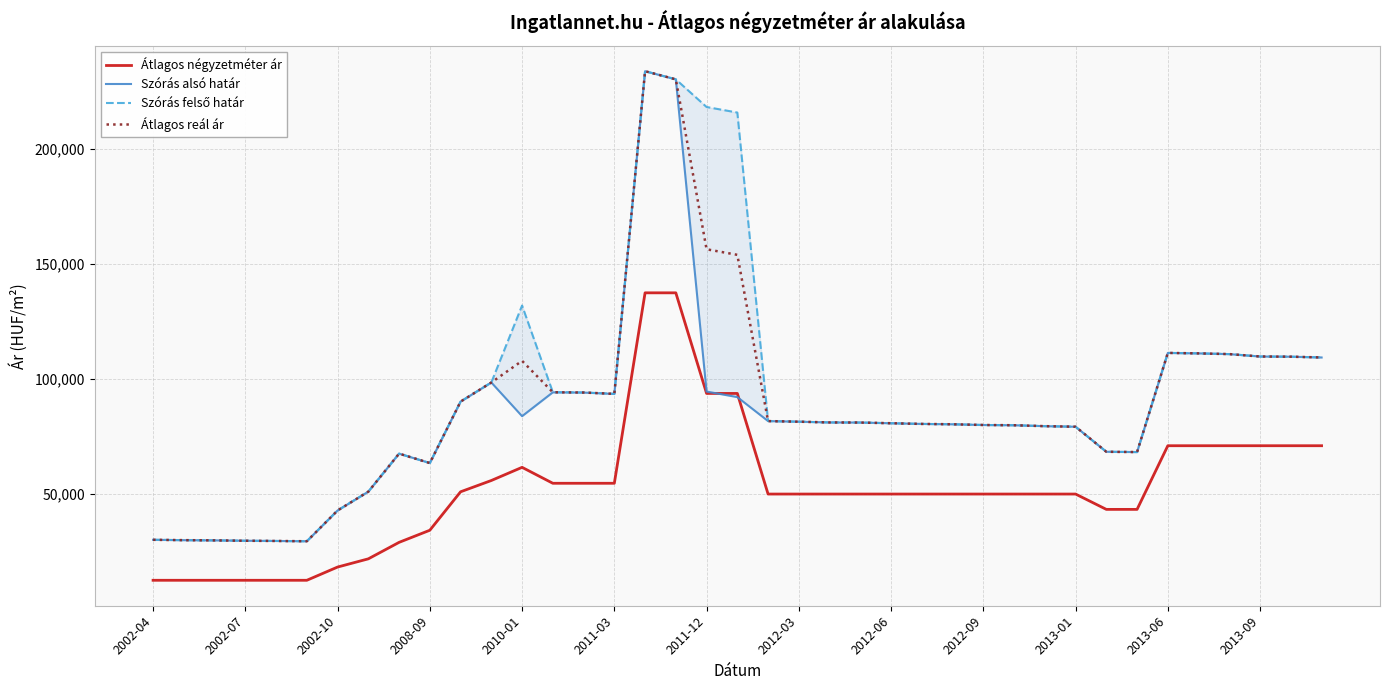

What is the average value of the Szórás alsó határ series?

84456